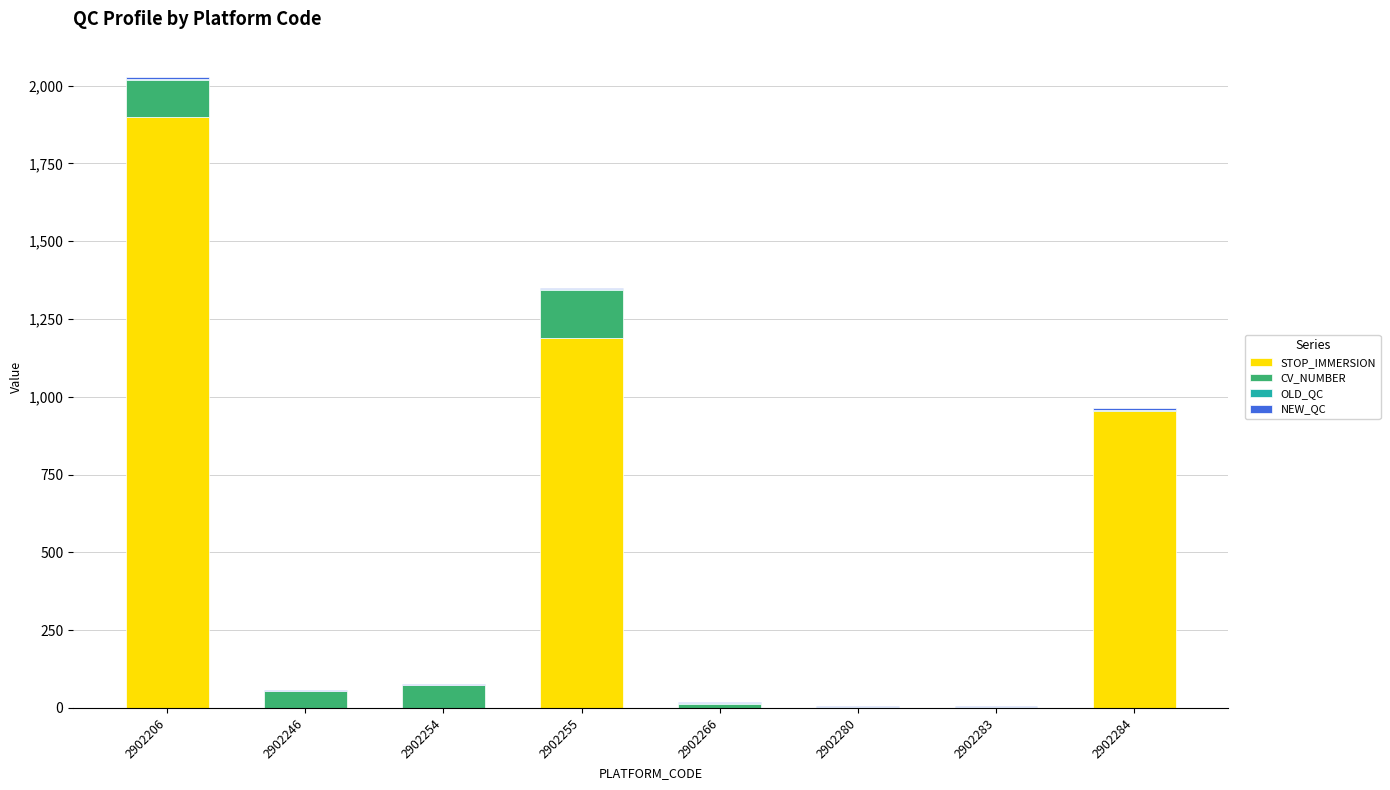

At which category is the sum across all series the highest?

2902206